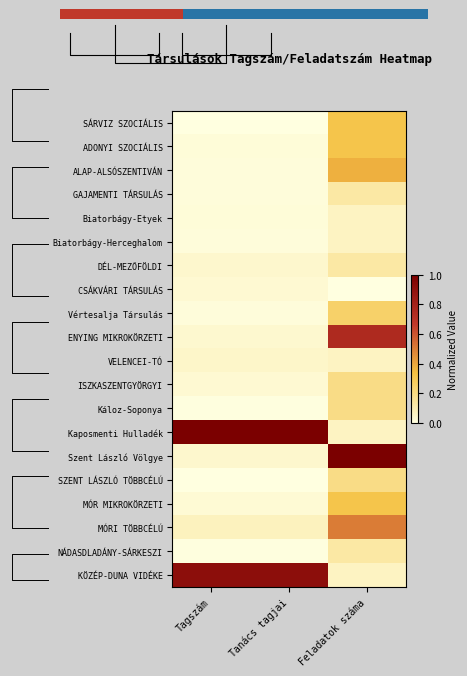

The value of MÓR MIKROKÖRZETI at Feladatok száma is 0.3. True or false?

True